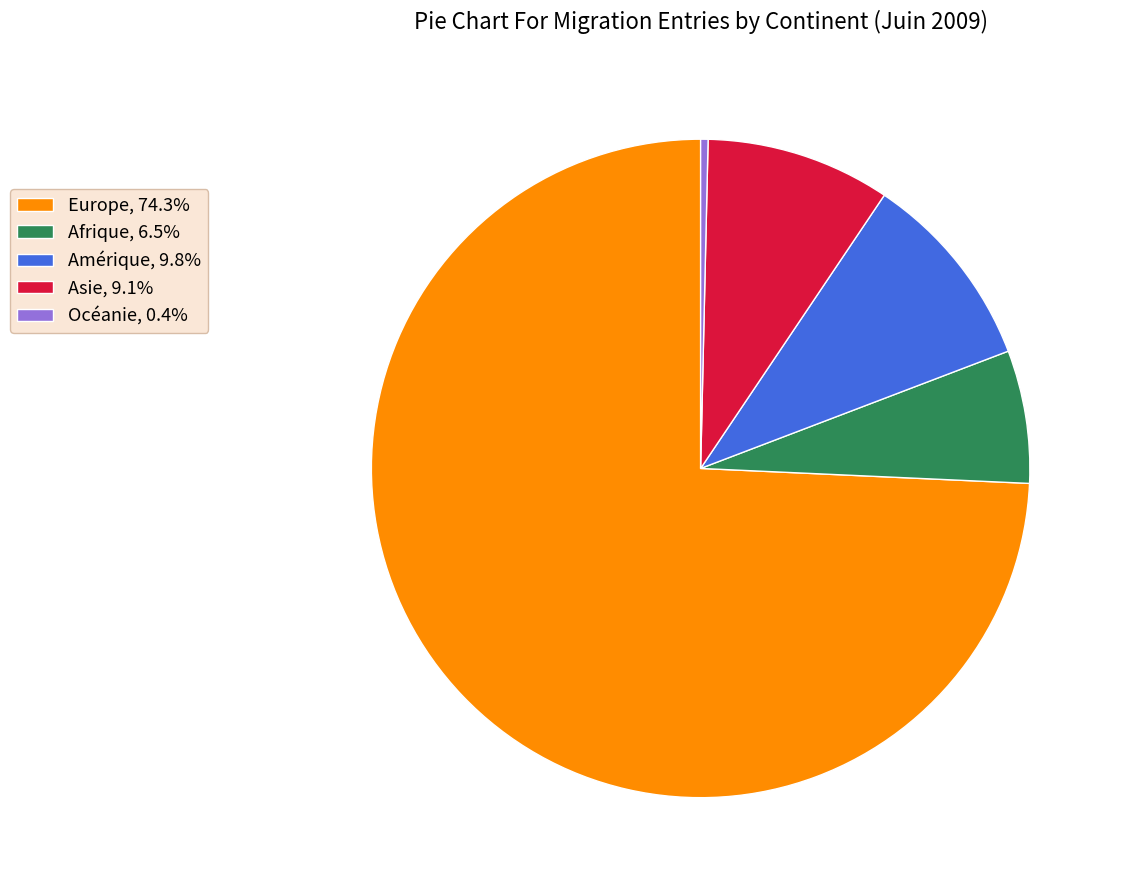

How many slices are in this pie chart?

5